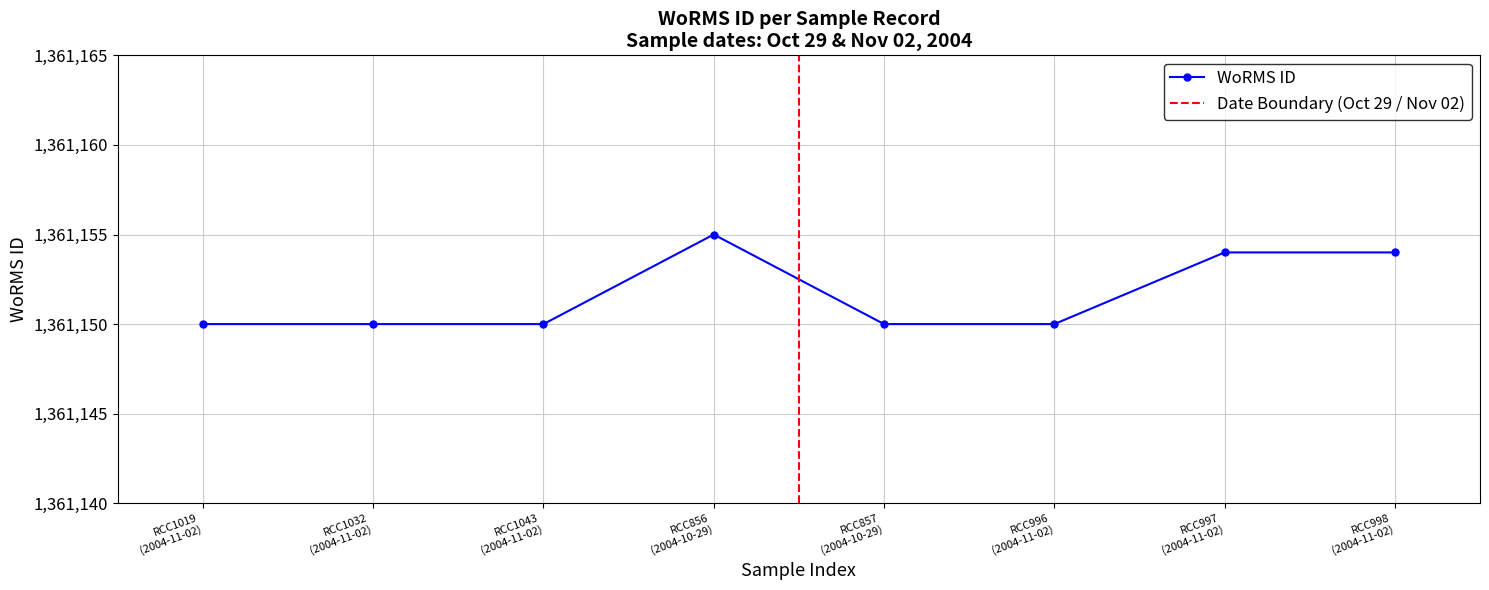

How many points are higher than both their immediate neighbors (excluding endpoints)?

1